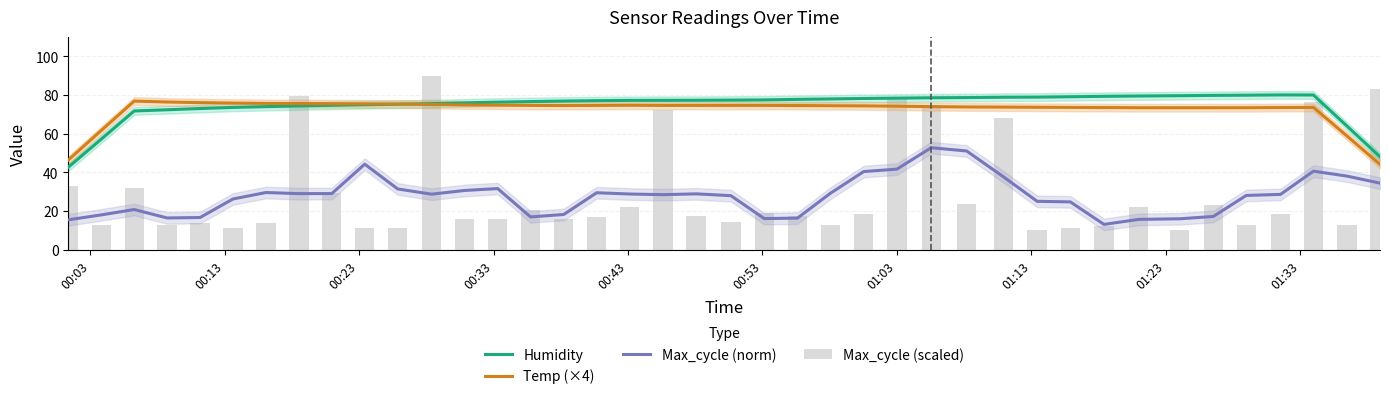

What is the minimum value shown in the chart?

10.0